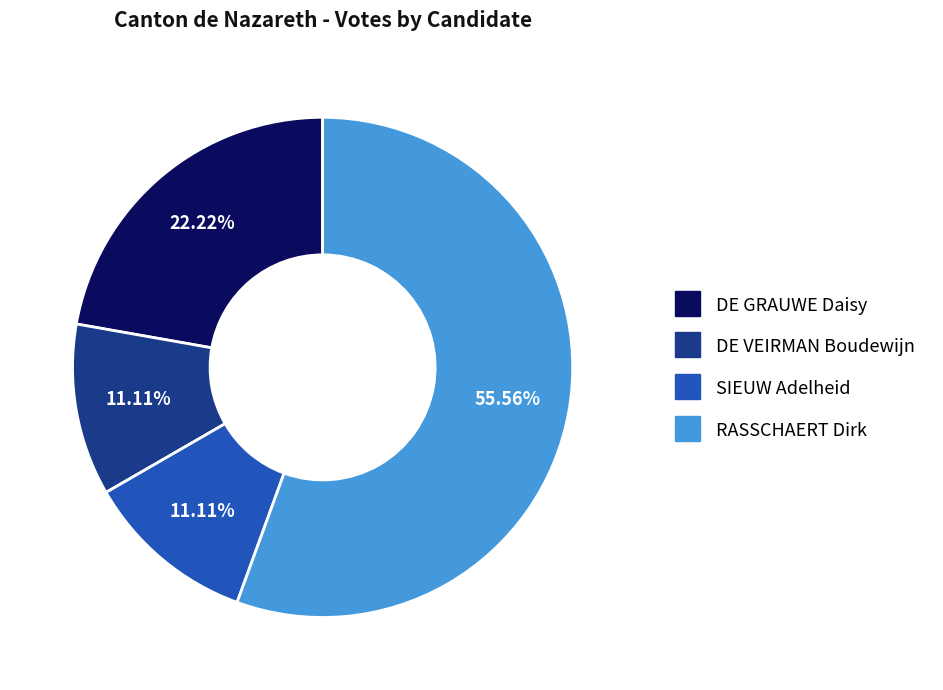

Combined, do RASSCHAERT Dirk and DE VEIRMAN Boudewijn account for over 50%?

Yes